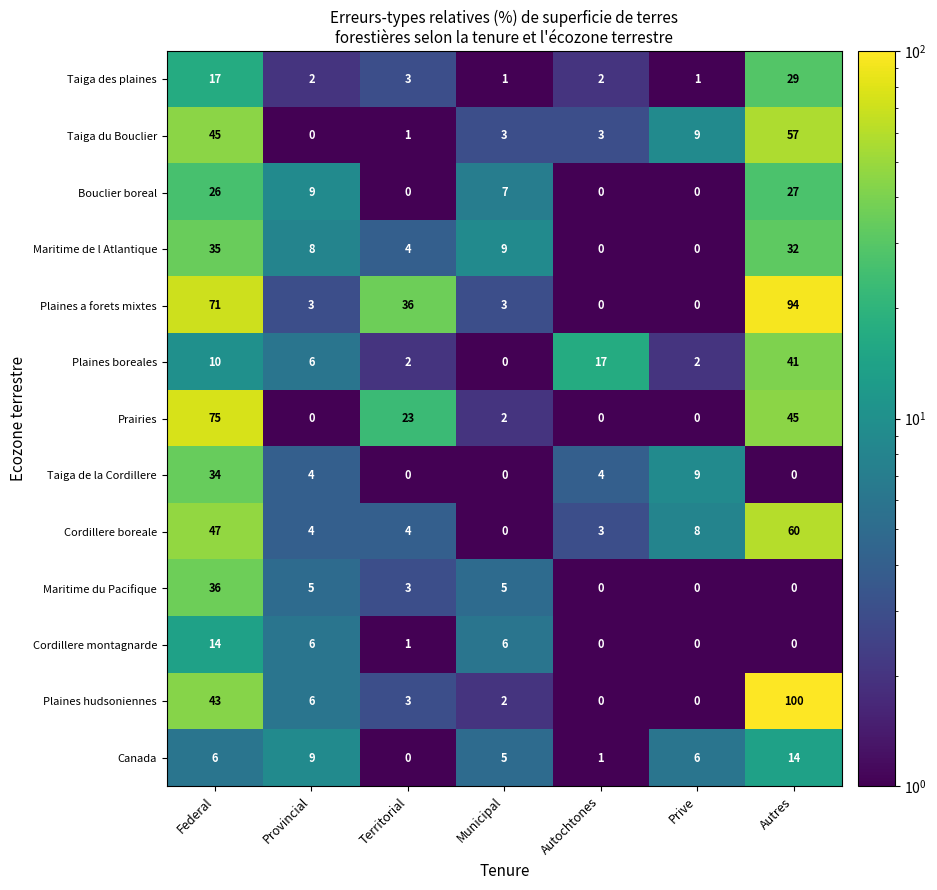

Between Provincial and Autres, which series saw the biggest shift?

Plaines hudsoniennes